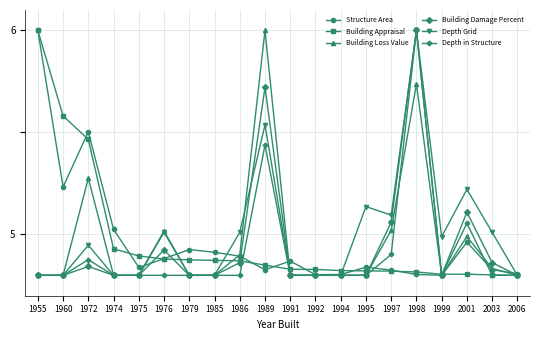

The Structure Area series shows 4.9 at 1976. True or false?

True